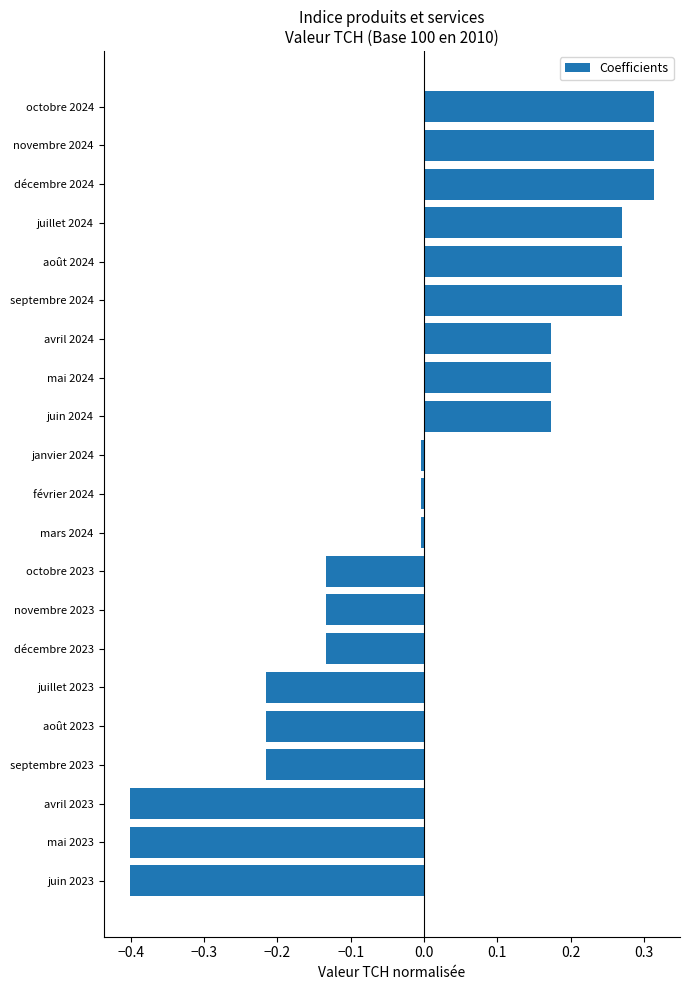

Which has a higher value, août 2023 or juillet 2024?

juillet 2024